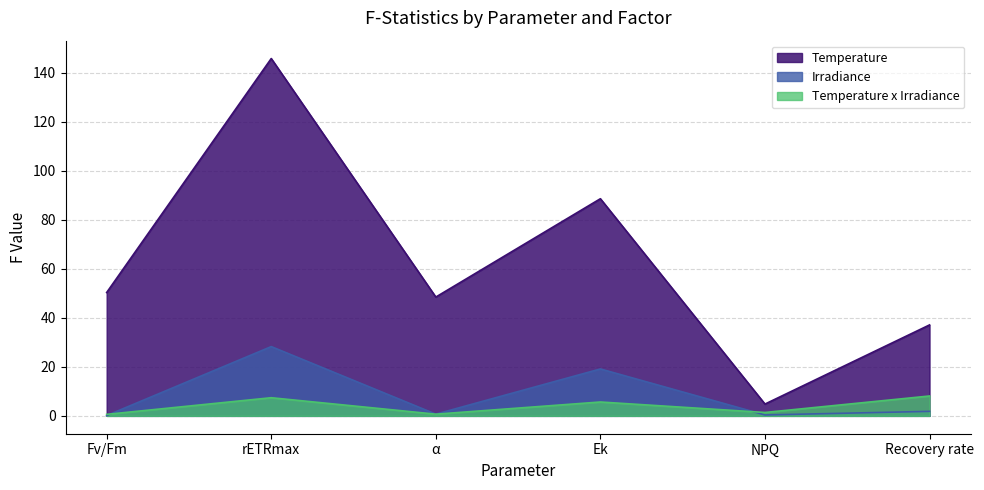

The value of Temperature at Ek is 125.8. True or false?

False